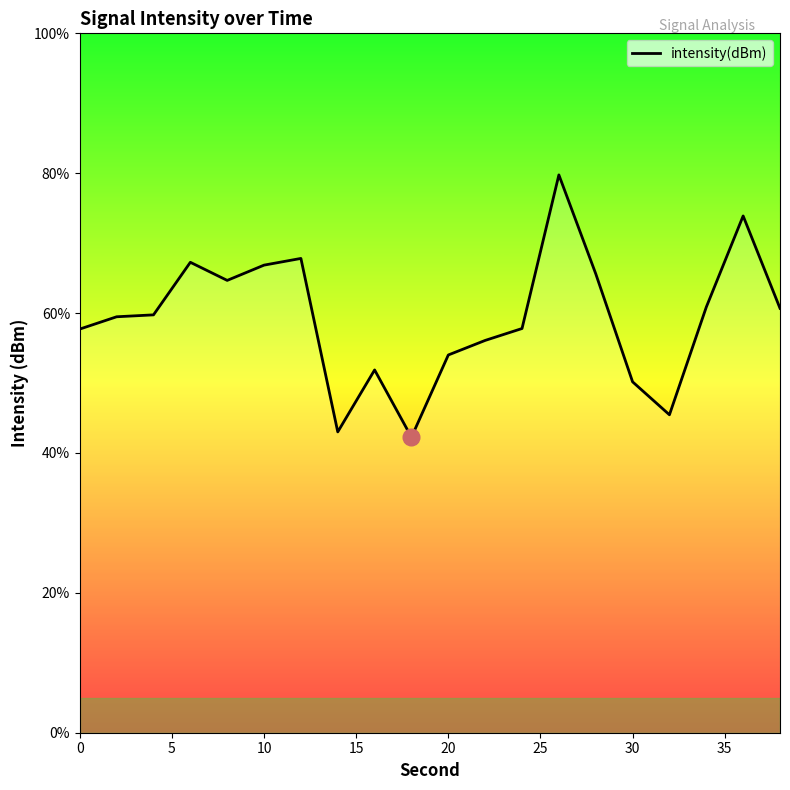

Reading left to right, extract all data points from this chart.

57.7	59.5	59.7	67.3	64.7	66.9	67.8	43.0	51.9	42.3	54.0	56.1	57.8	79.8	65.6	50.2	45.5	60.9	73.9	60.7